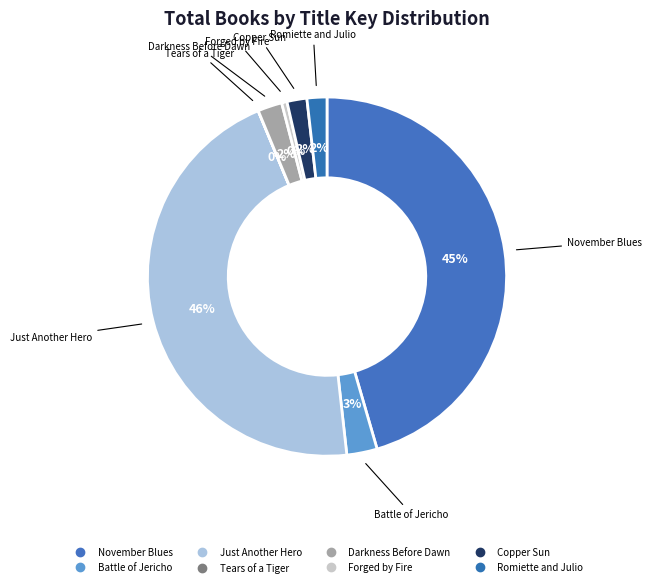

Which slice is the largest?

Just Another Hero